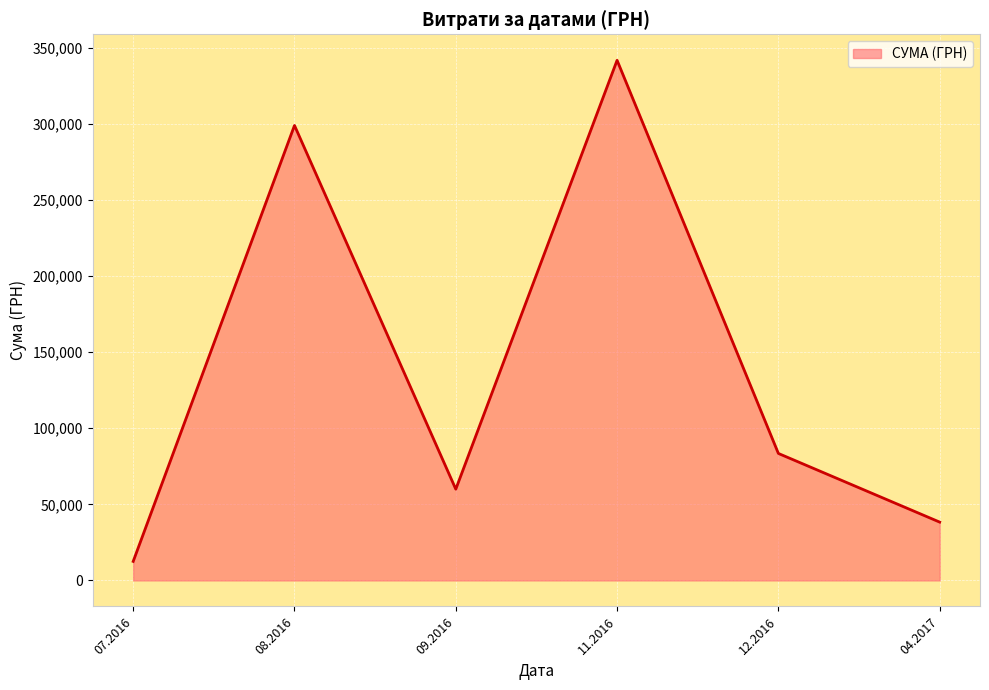

Where is the first local maximum?

08.2016